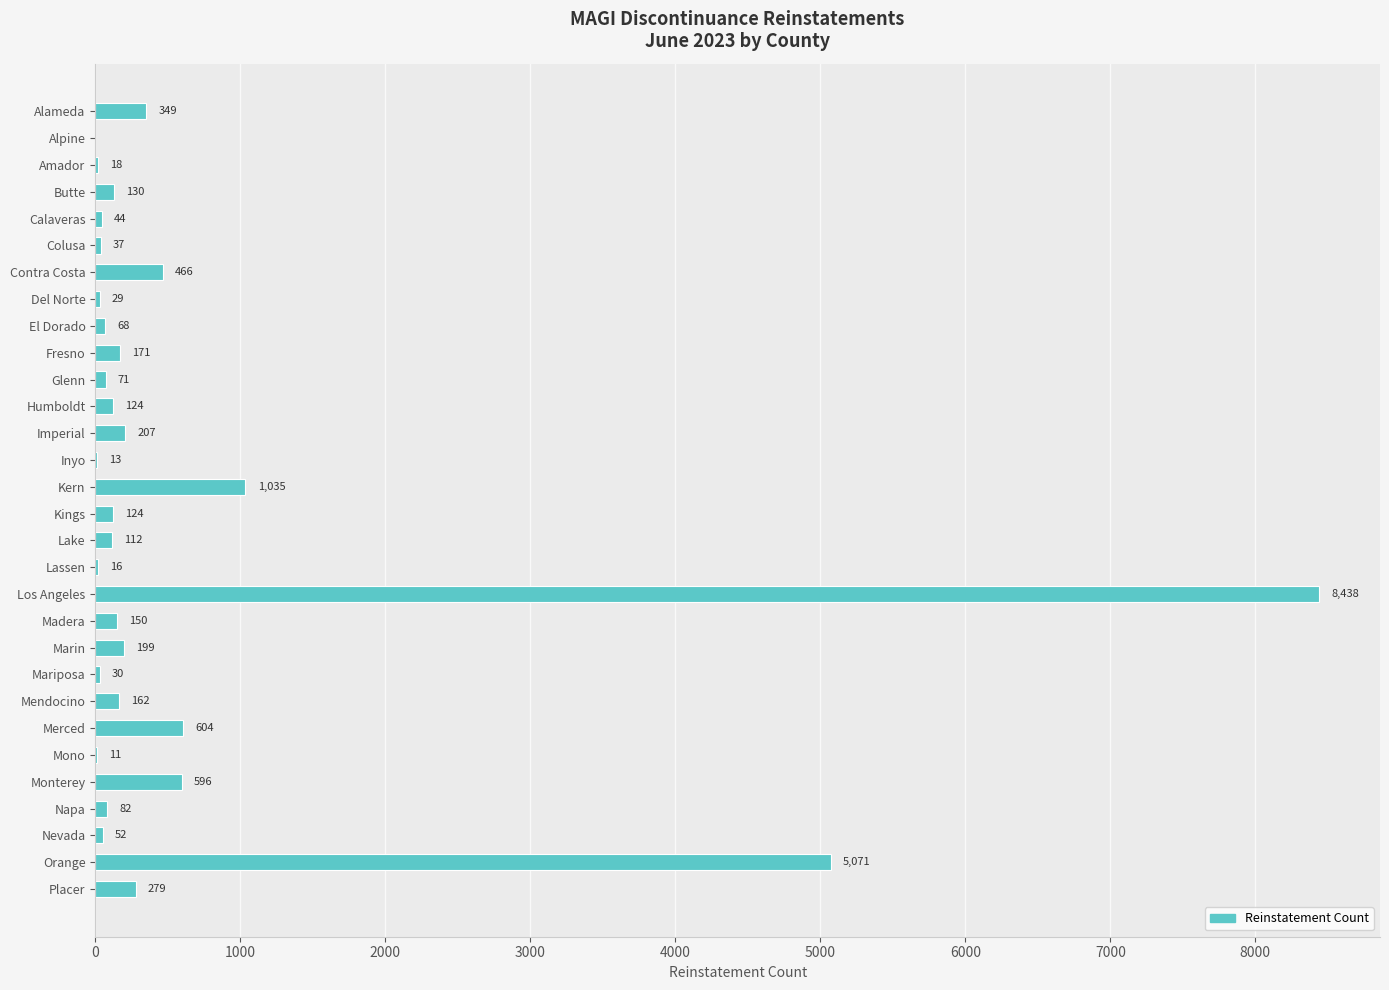

Between Alpine and Butte, which is larger?

Butte